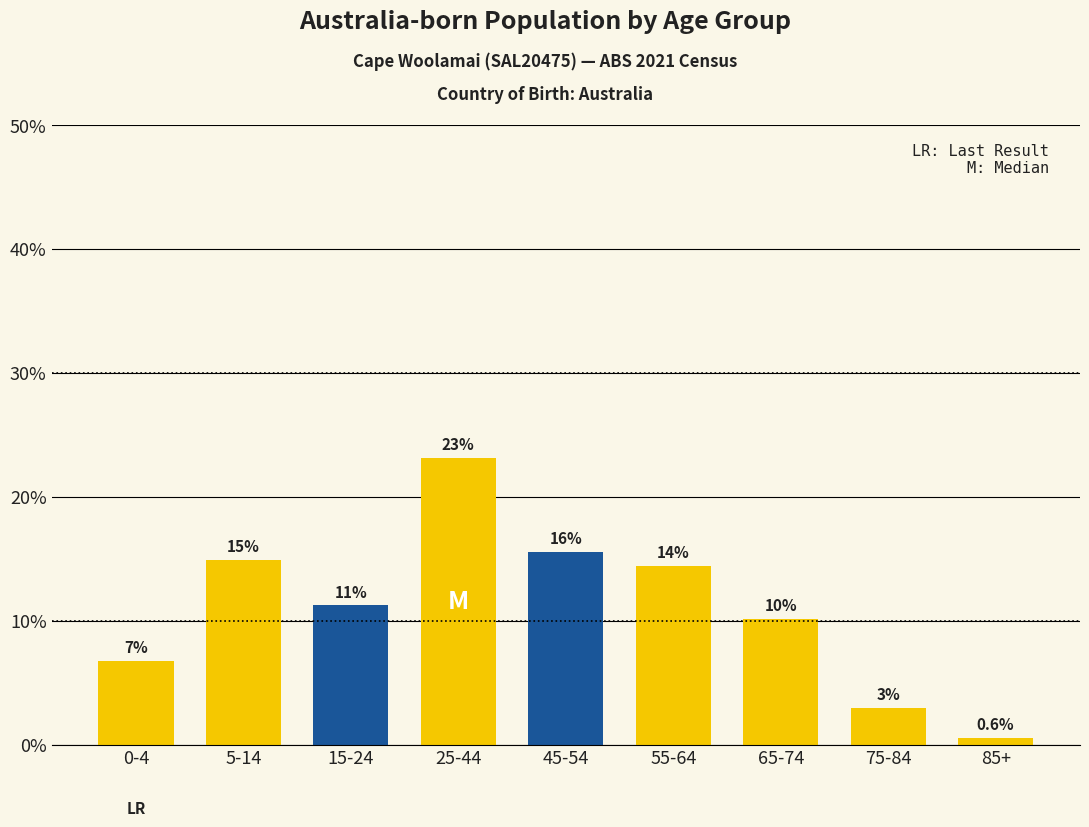

How many bars are there in total?

9